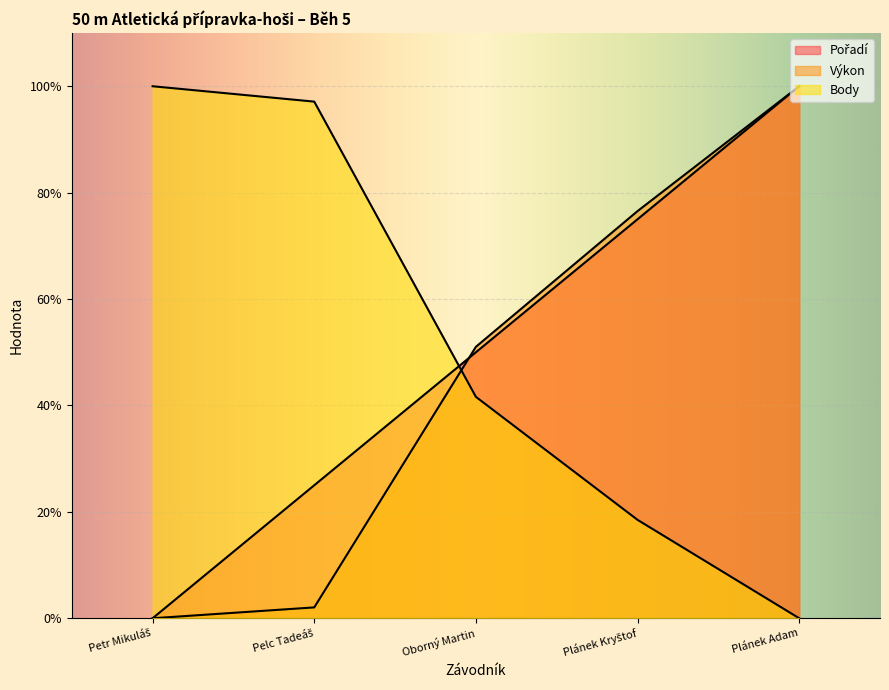

The Body series shows 28.2 at Petr Mikuláš. True or false?

False